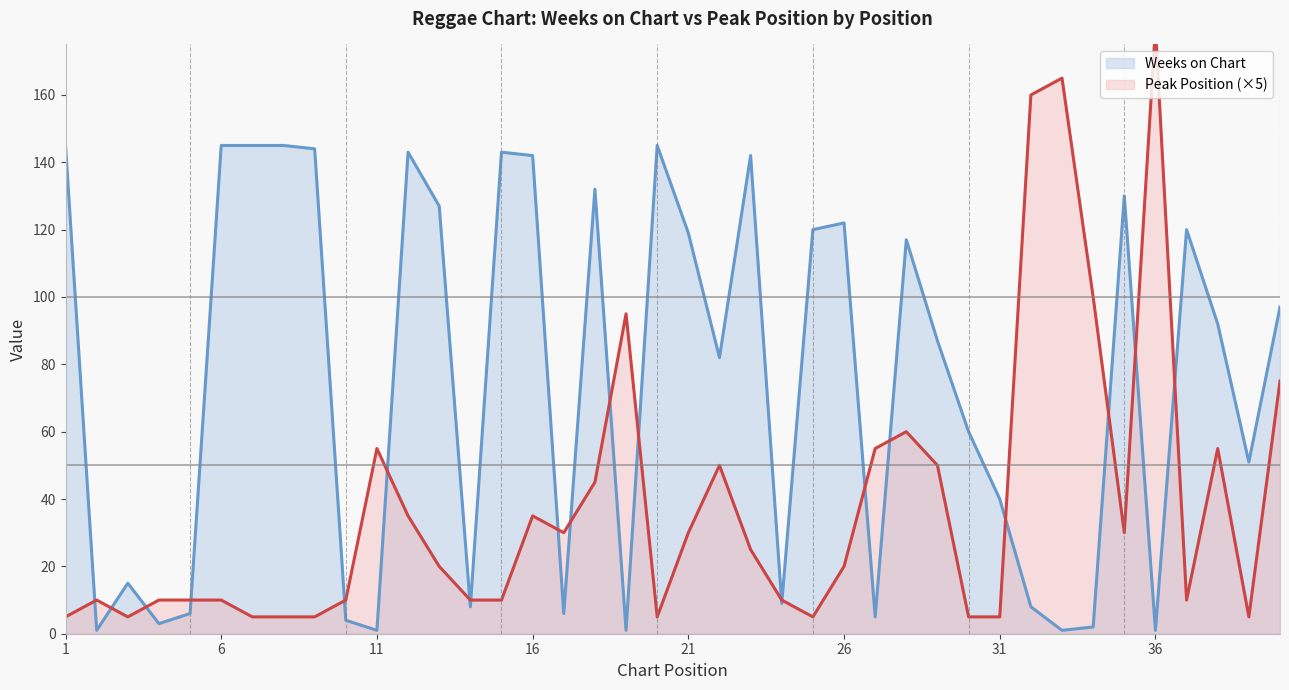

Reading left to right, extract all data points from this chart.

Weeks on Chart: 145	1	15	3	6	145	145	145	144	4	1	143	127	8	143	142	6	132	1	145	119	82	142	9	120	122	5	117	87	60	40	8	1	2	130	1	120	92	51	97
Peak Position: 5	10	5	10	10	10	5	5	5	10	55	35	20	10	10	35	30	45	95	5	30	50	25	10	5	20	55	60	50	5	5	160	165	100	30	180	10	55	5	75